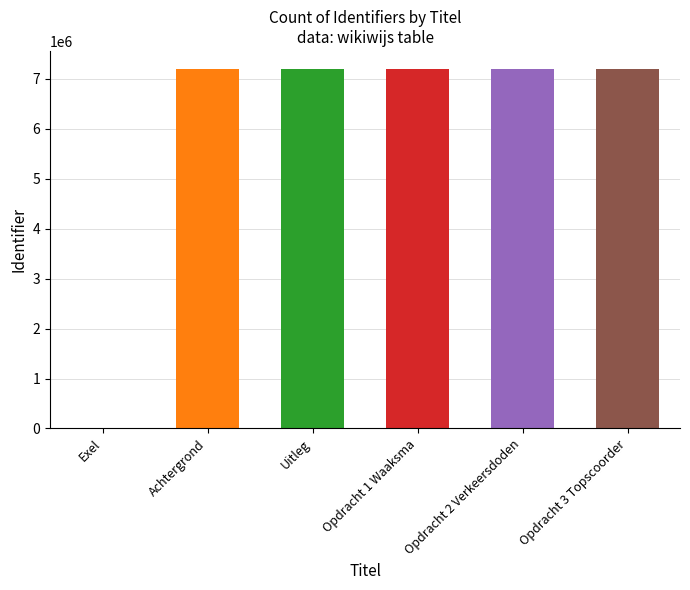

The chart shows a value of 4164374 at Exel. True or false?

False